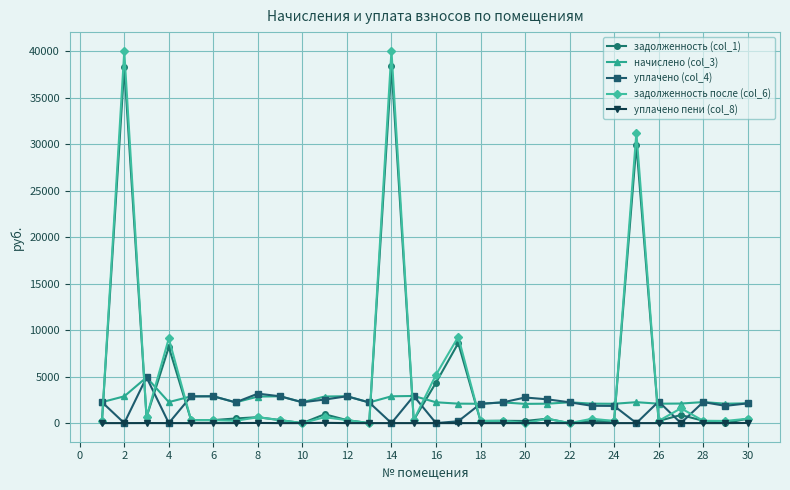

What is the value of the уплачено (col_4) point at the 1st from the left?

2256.2